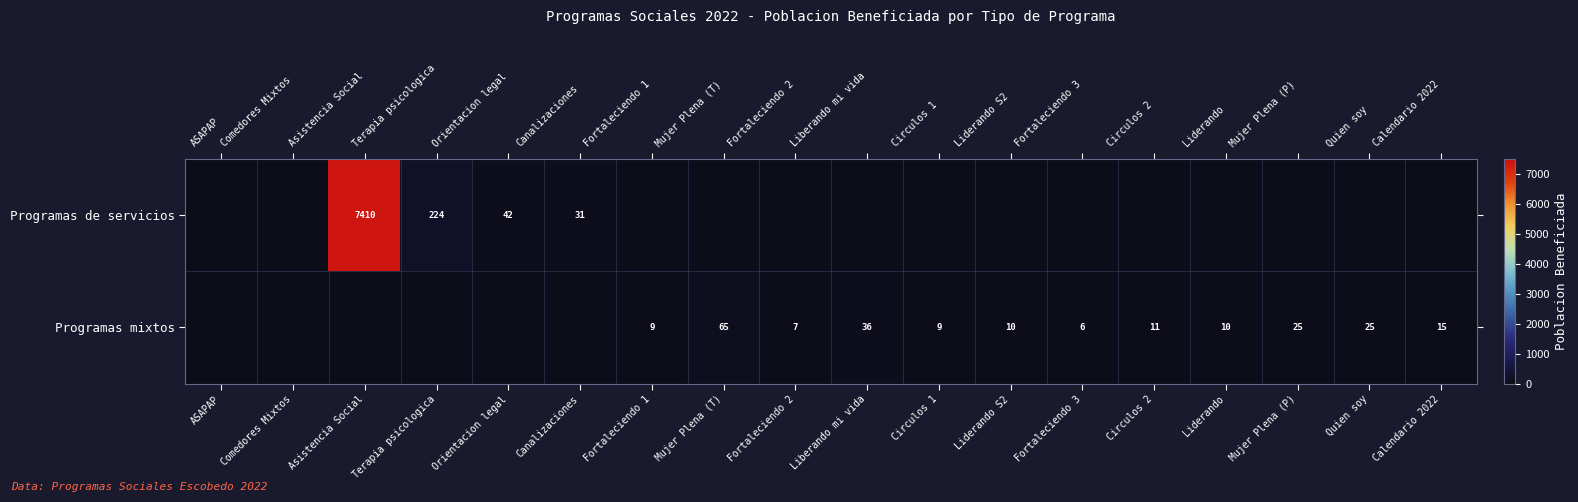

What is the total value across all series at Mujer Plena (T)?

65